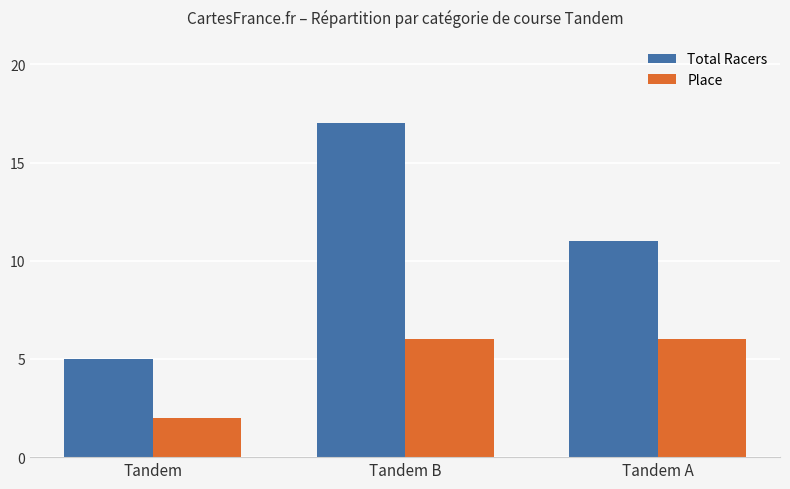

Which series has the largest range (max minus min)?

Total Racers